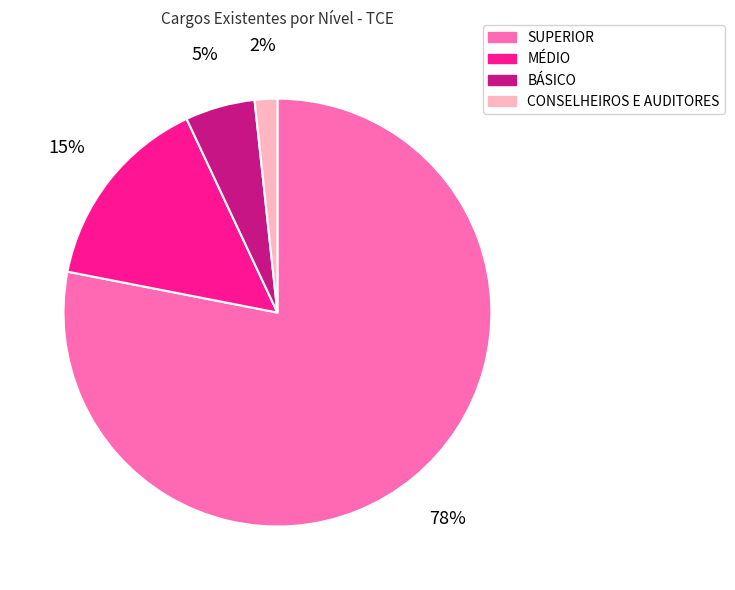

To the nearest percent, what portion does CONSELHEIROS E AUDITORES represent?

2%